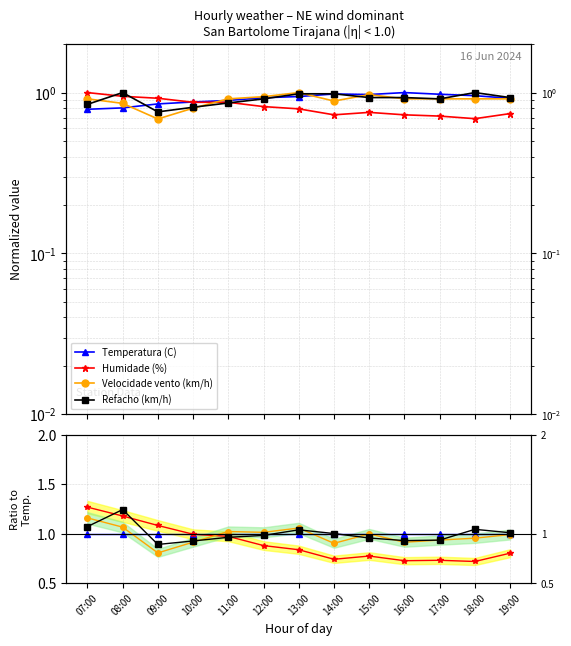

What is the label of the 5th point from the left?

11:00